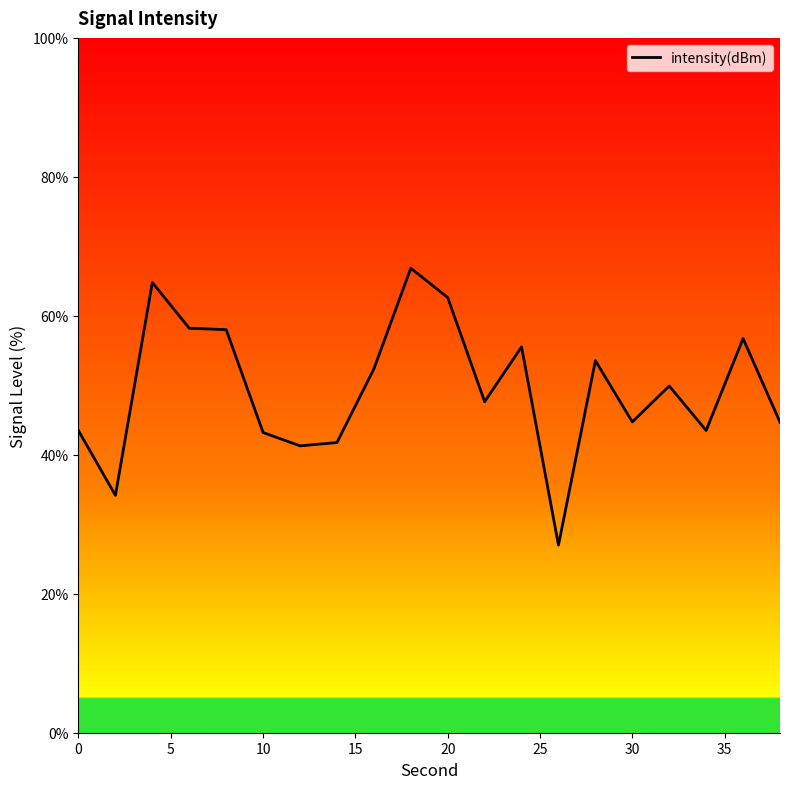

True or false: there are more than 0 points higher than both neighbors.

True